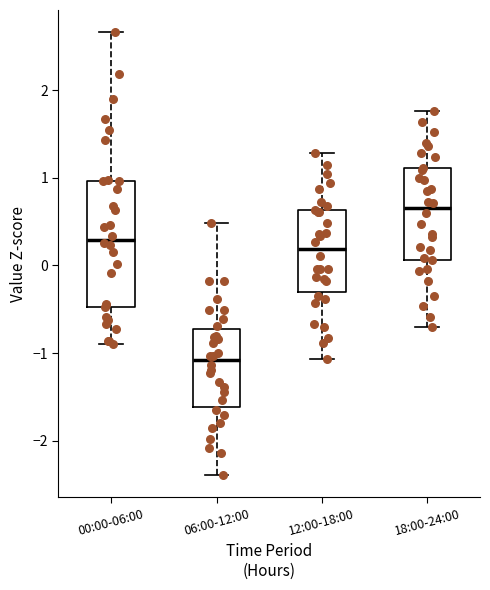

Where does the upper whisker of the box for 00:00-06:00 end on the y-axis? The values are not printed on the chart, so give them approximately, as read against the axis.

2.7